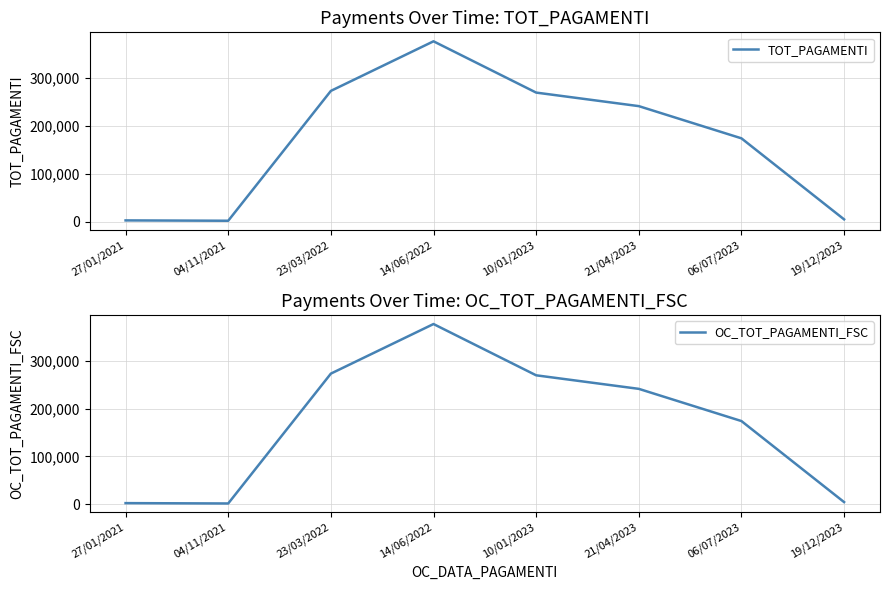

What is the highest value of the OC_TOT_PAGAMENTI_FSC series?

377276.2